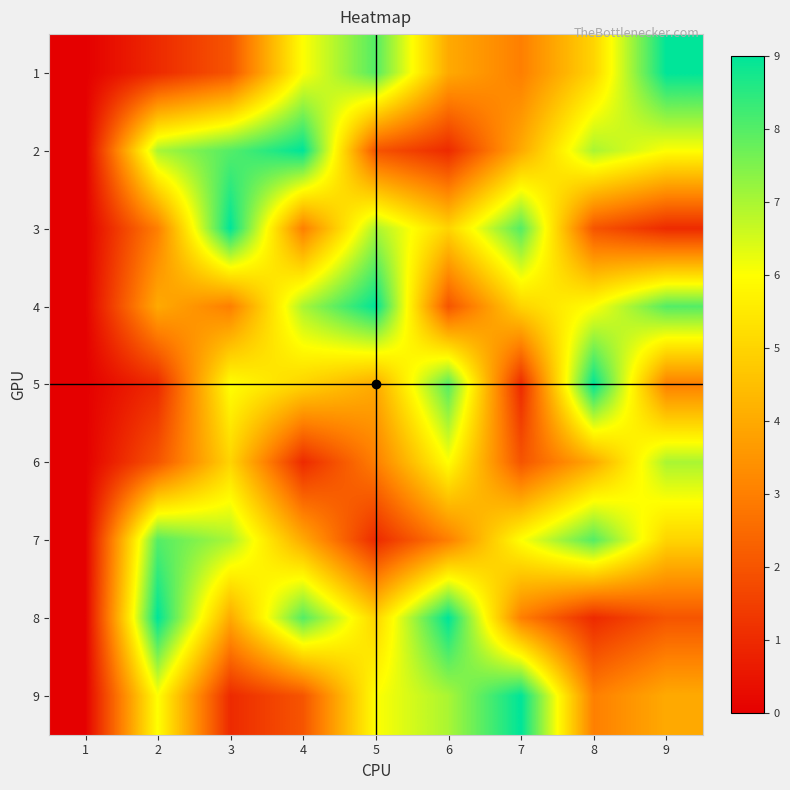

At how many categories does at least one series exceed 7?

8